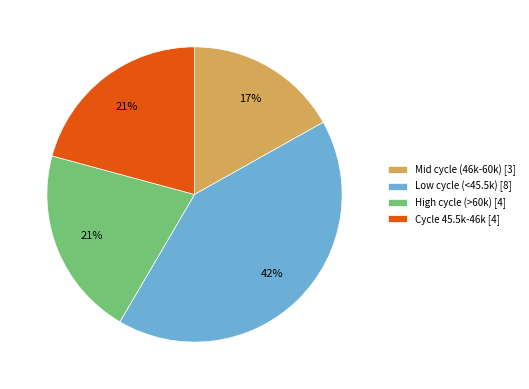

Is Mid cycle (46k-60k) [3] the majority of the pie?

No